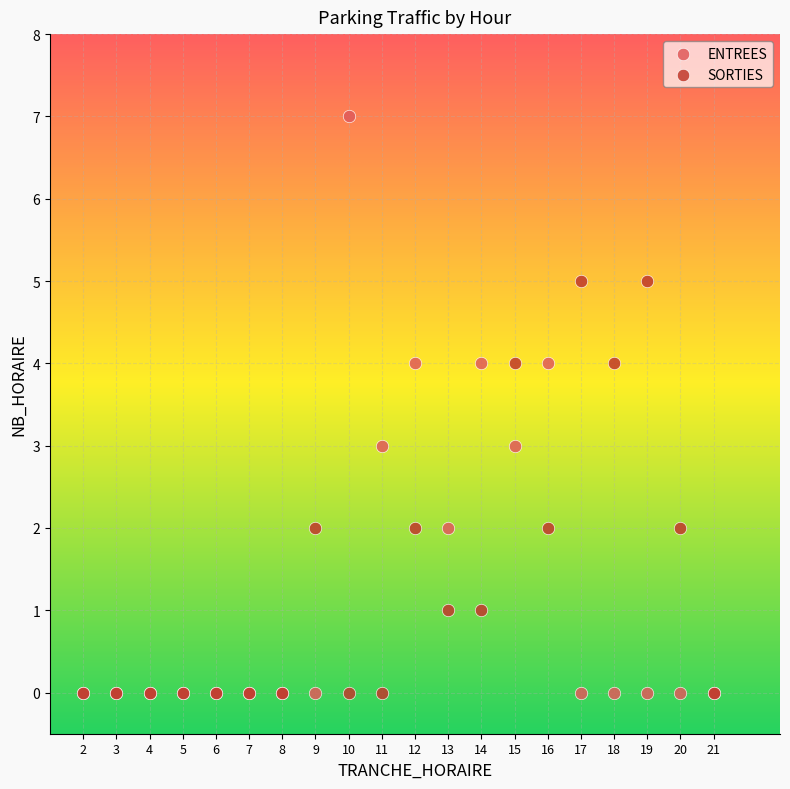

What are all the series names shown in the legend?

ENTREES, SORTIES